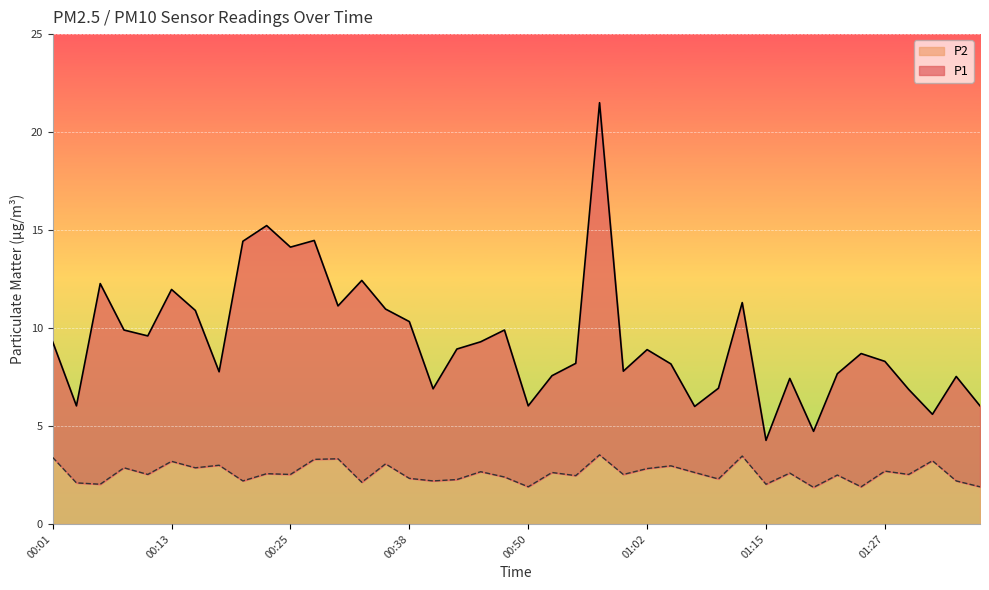

True or false: P1 and P2 cross at least once.

False